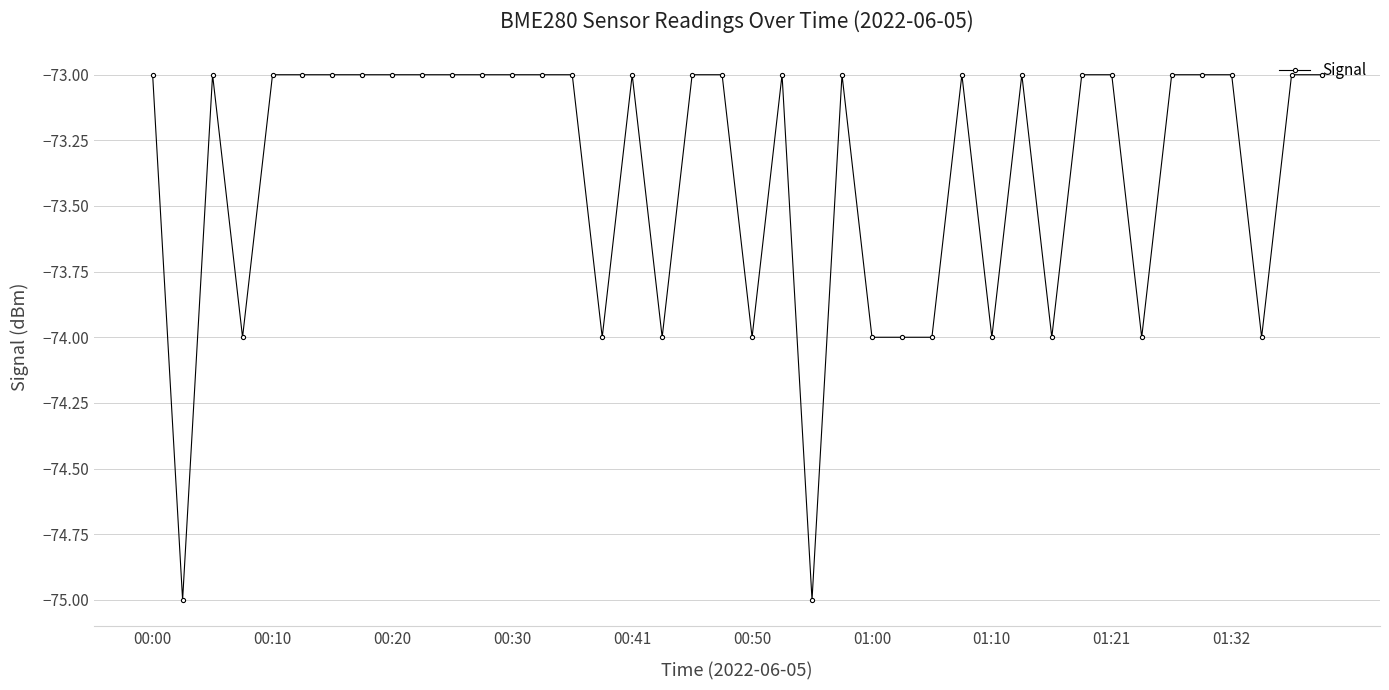

What is the average value?

-73